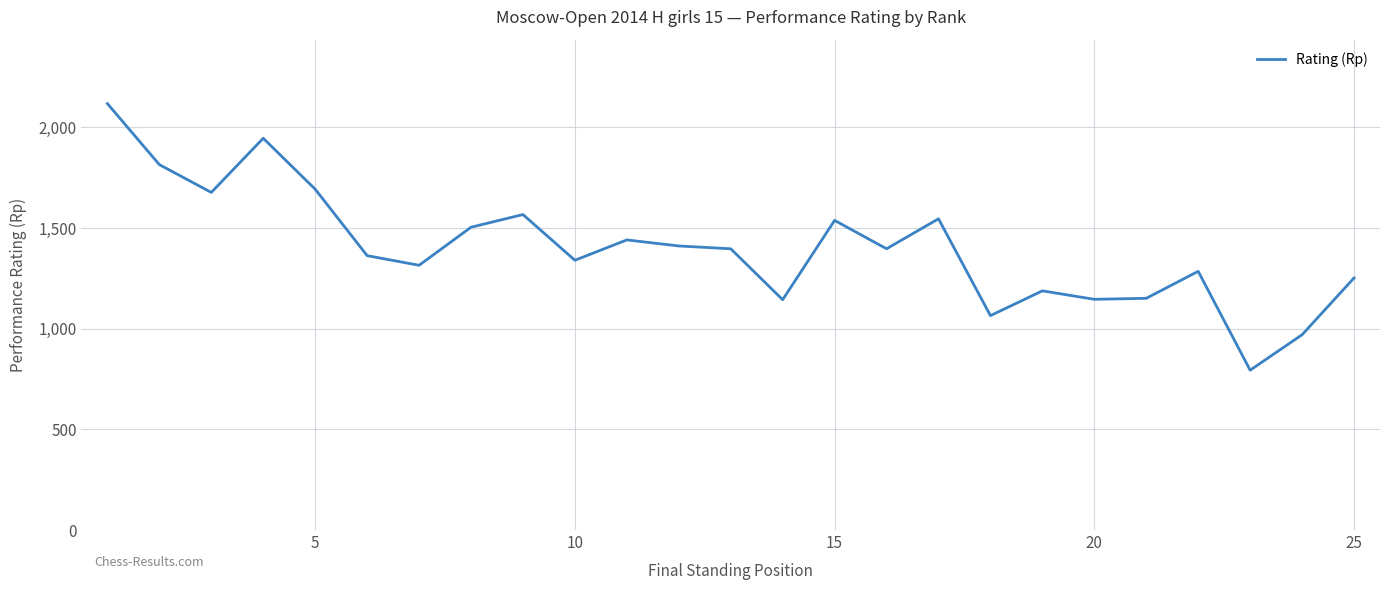

What is the sum of all values?

35063